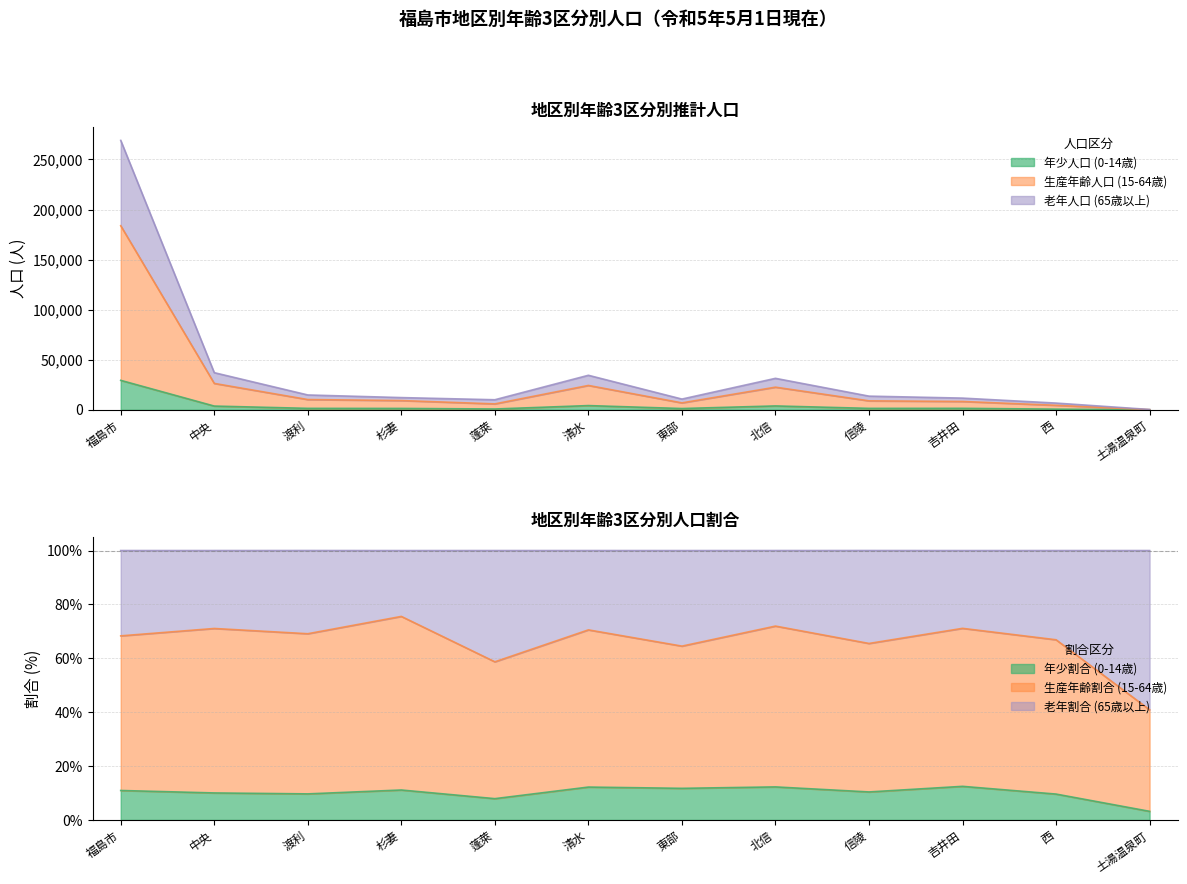

Which label corresponds to the largest value in the chart?

福島市